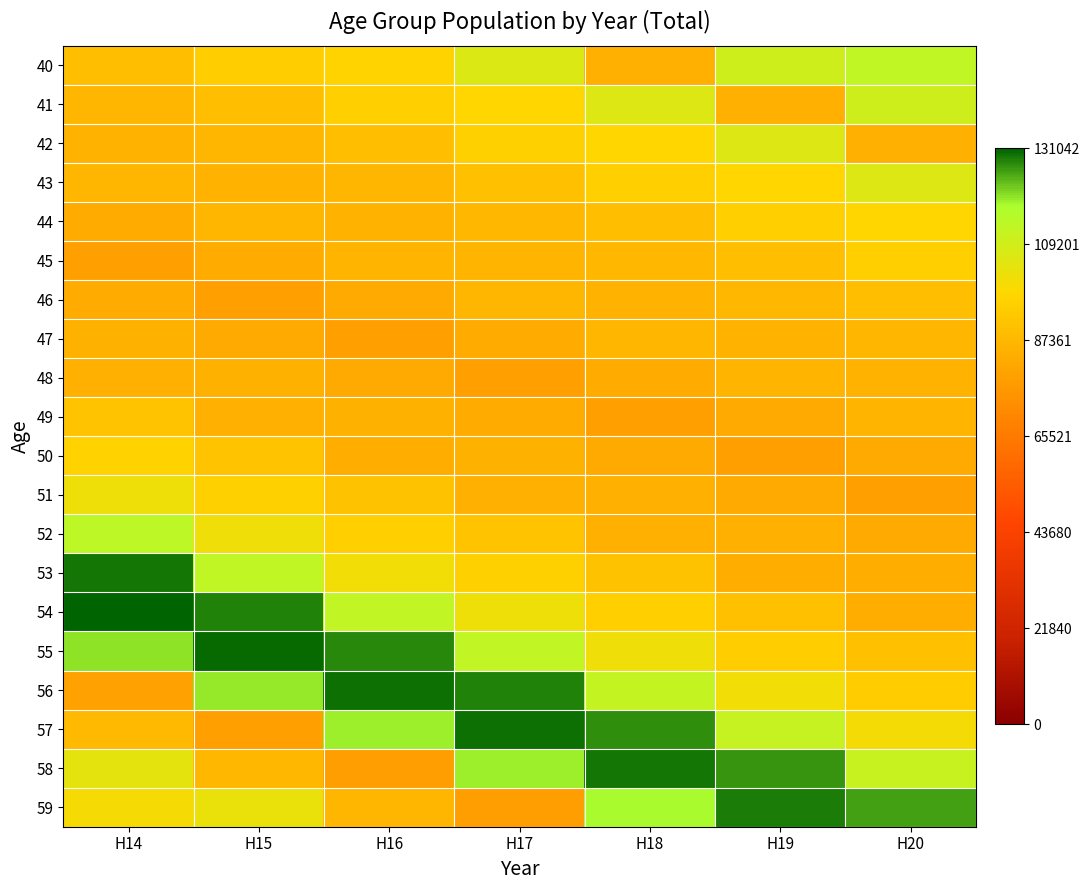

Between H16 and H14, which is larger?

H16